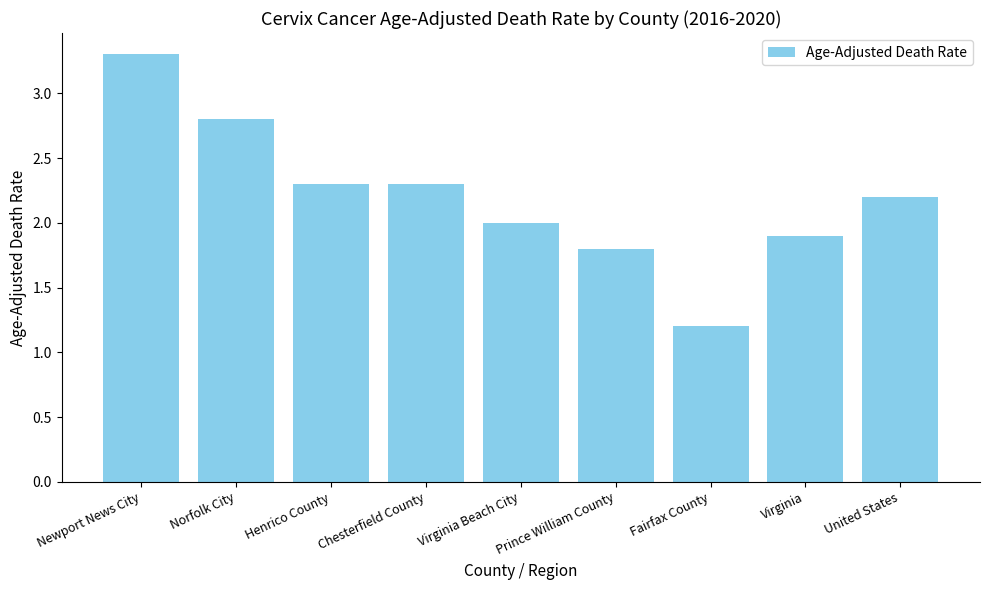

What is the change in value from Fairfax County to Virginia?

+0.7